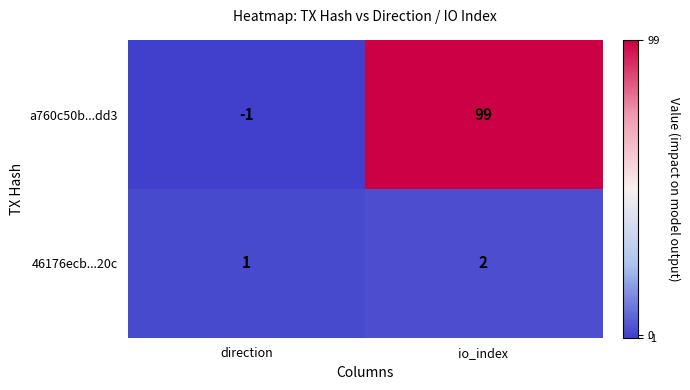

How many distinct data groups are displayed?

2